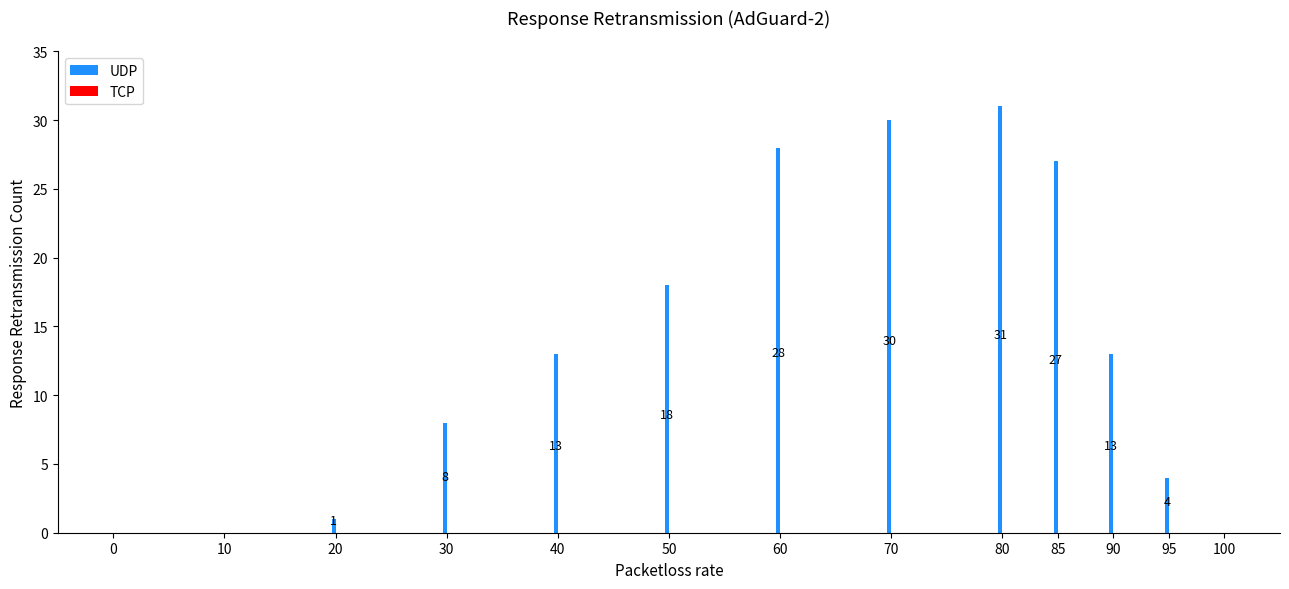

Reading right to left, extract all data points from this chart.

100=0	95=4	90=13	85=27	80=31	70=30	60=28	50=18	40=13	30=8	20=1	10=0	0=0